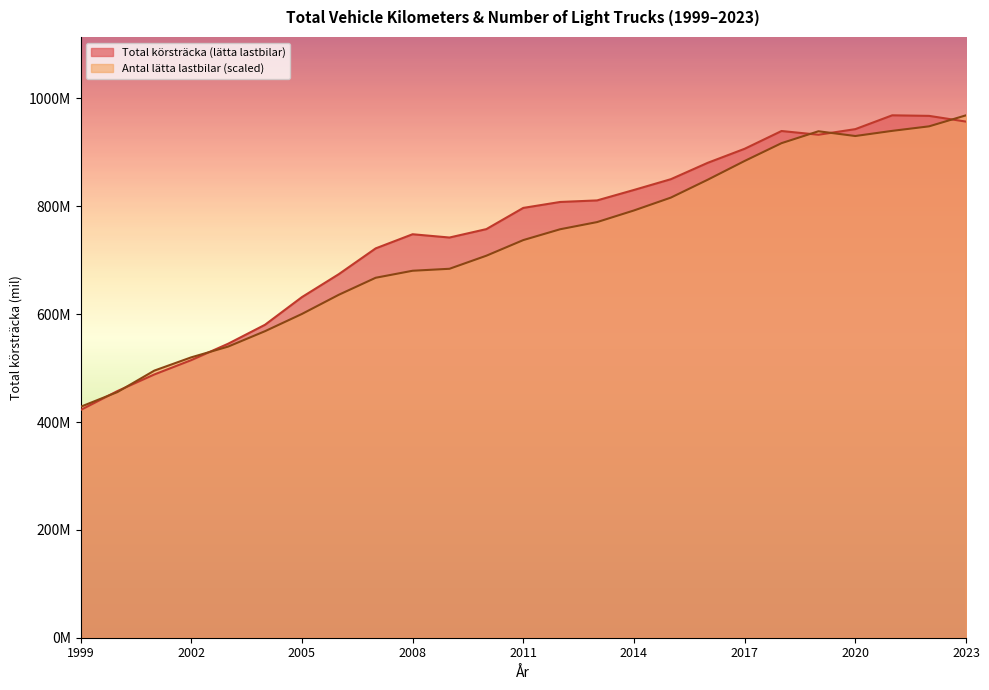

Between 2018 and 2020, which is larger?

2020